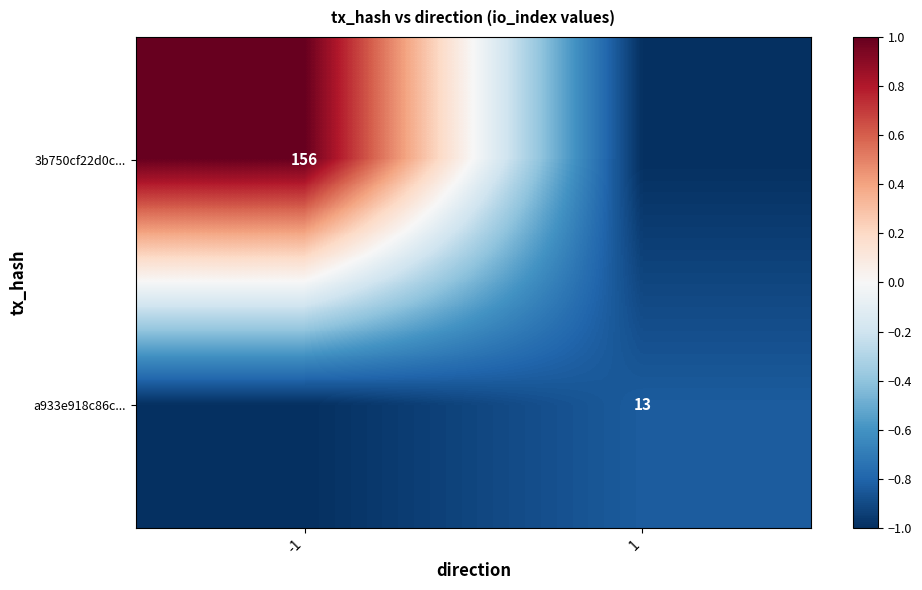

Is it true that 3b750cf22d0c... equals 156 at -1?

True